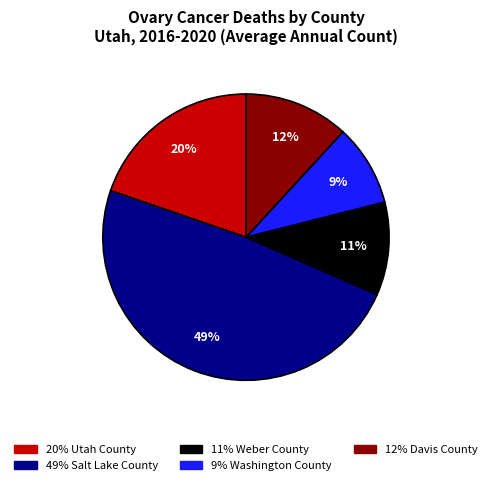

How many slices are in this pie chart?

5